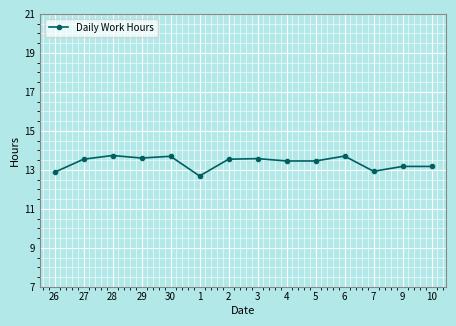

Is it true that the value at 28 is 24.6?

False